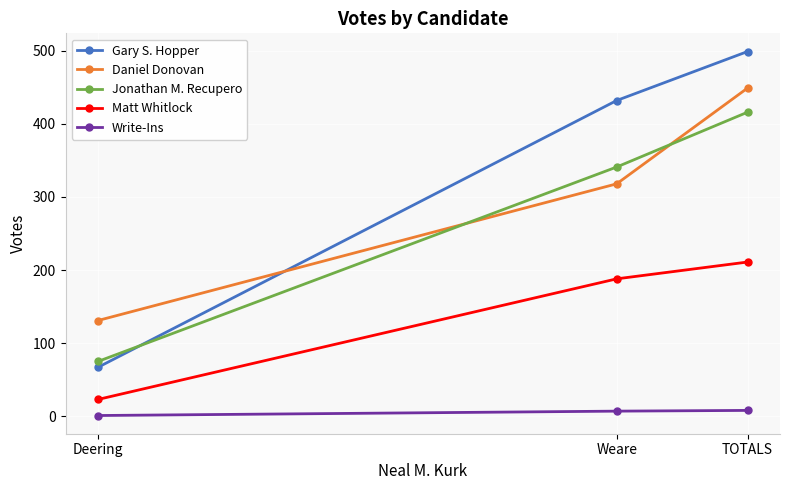

What is the approximate value of Write-Ins at Weare?

7